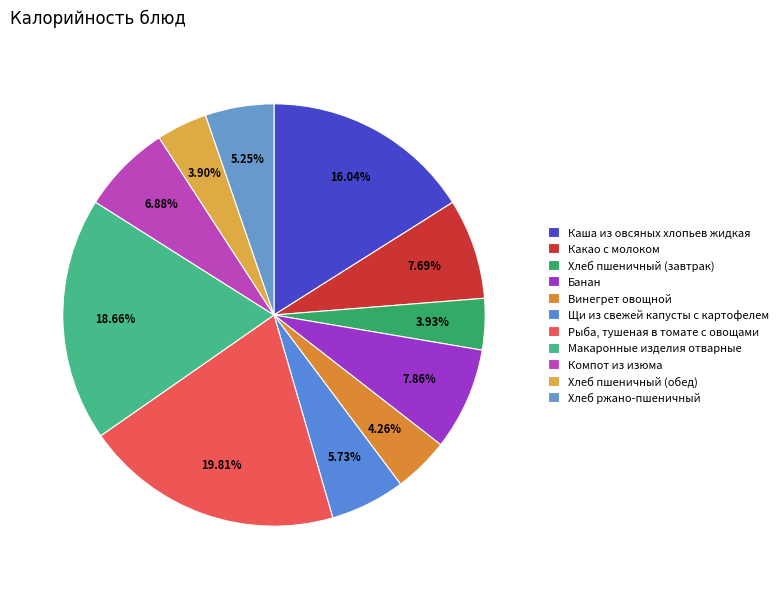

To the nearest percent, what portion does Щи из свежей капусты с картофелем represent?

6%